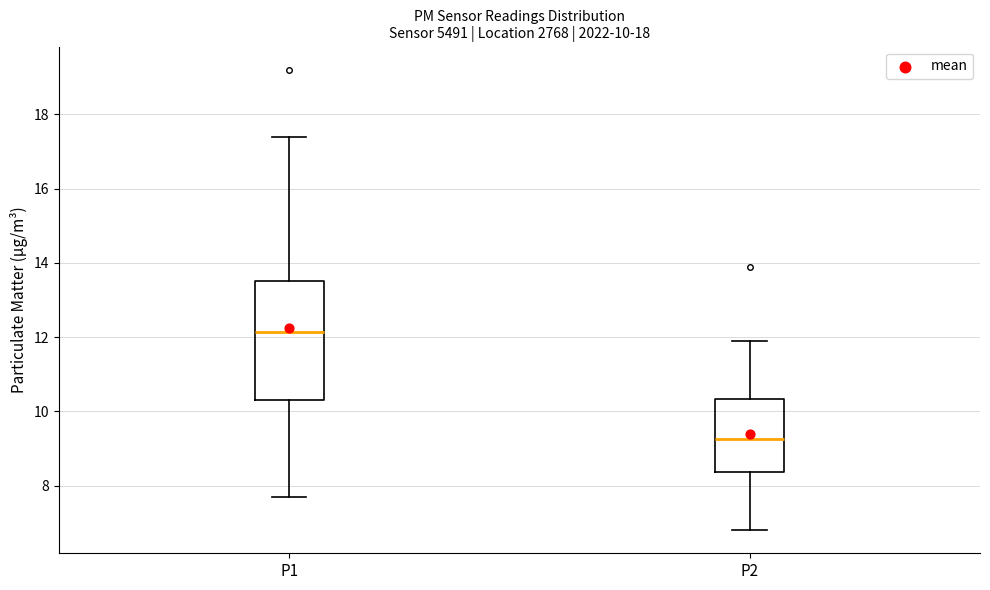

Which box is the tallest, from its lower edge to its upper edge?

P1